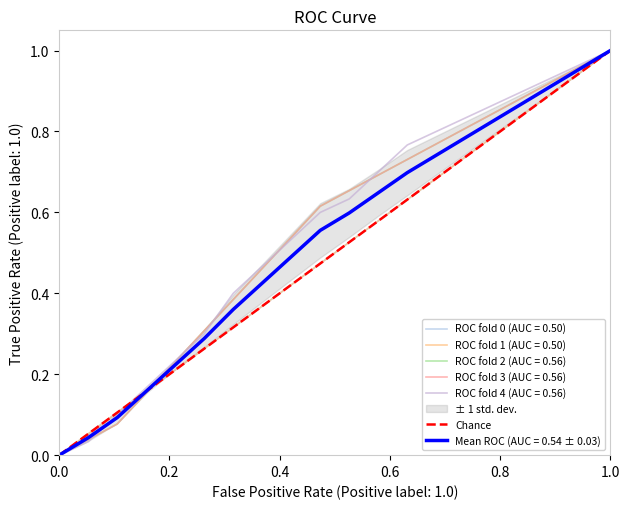

What is the maximum value shown in the chart?

1